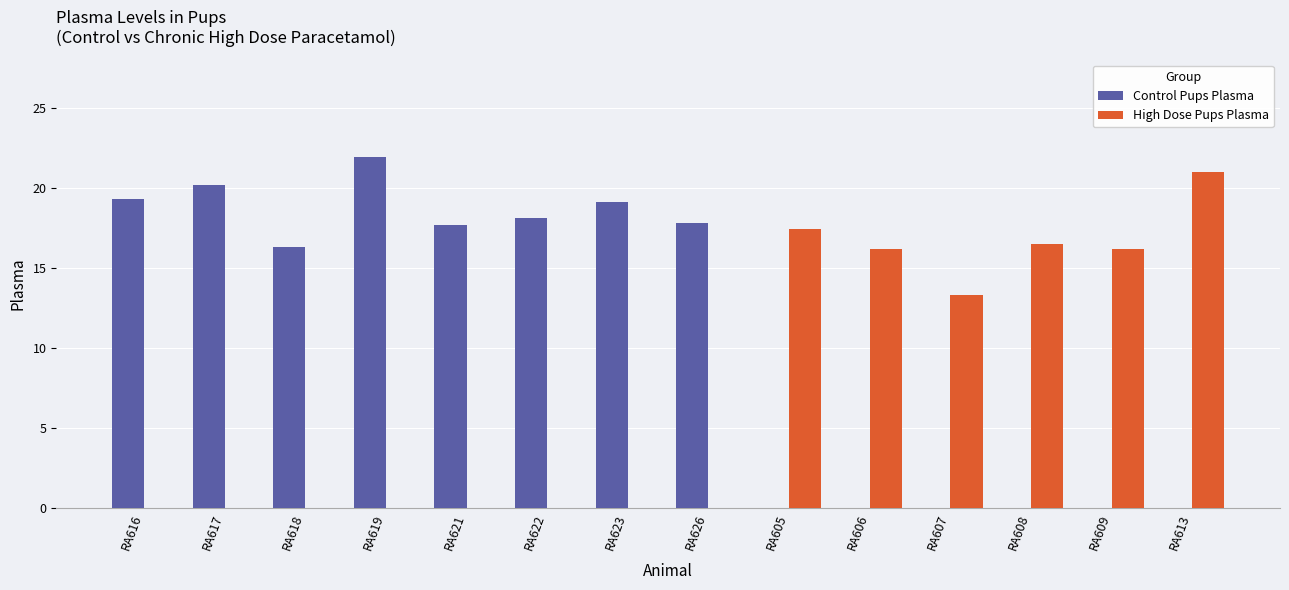

The value of Control Pups Plasma at RA622 is 24.4. True or false?

False